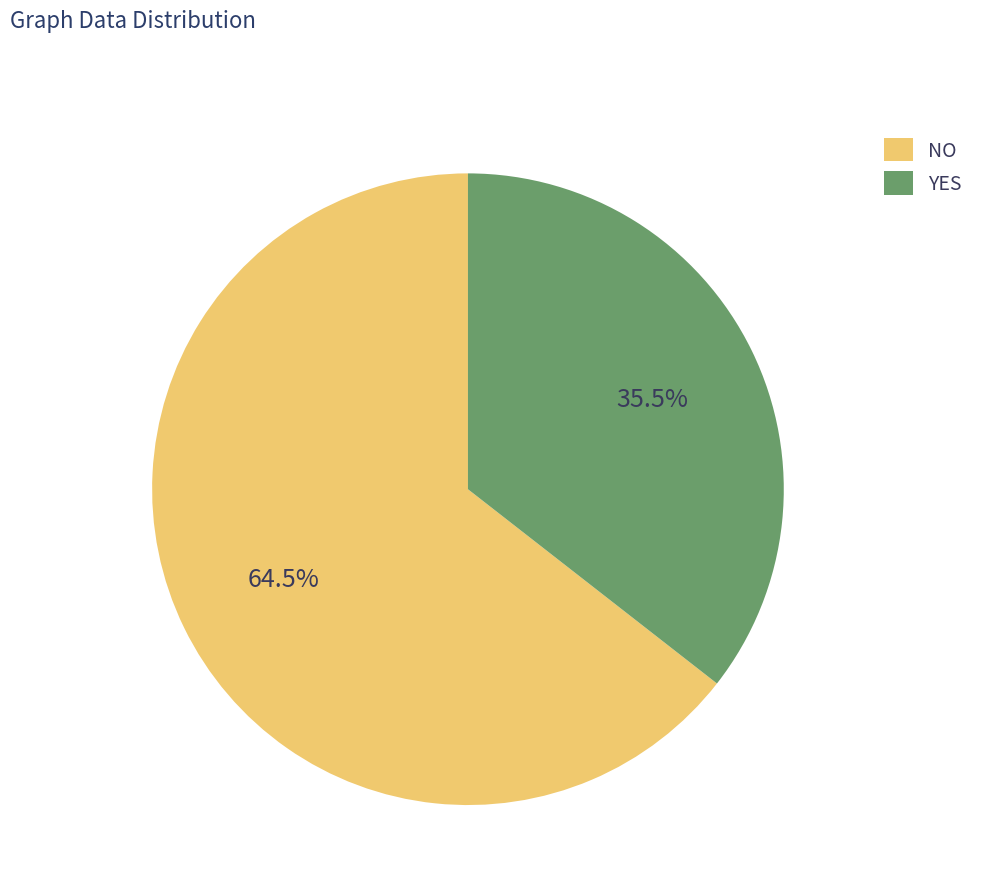

Combined, what portion of the pie is NO and YES?

100.0%